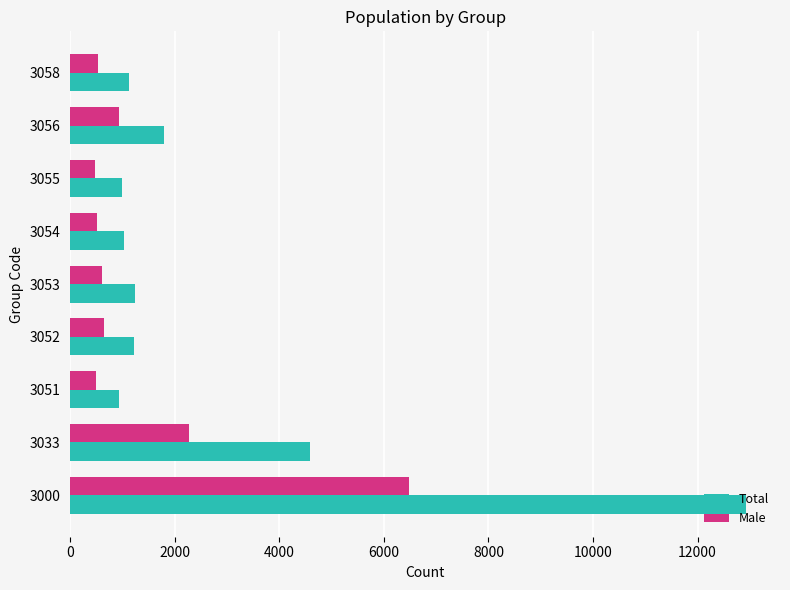

Is the value of Total at 3033 greater than the value of Male at 3052?

Yes